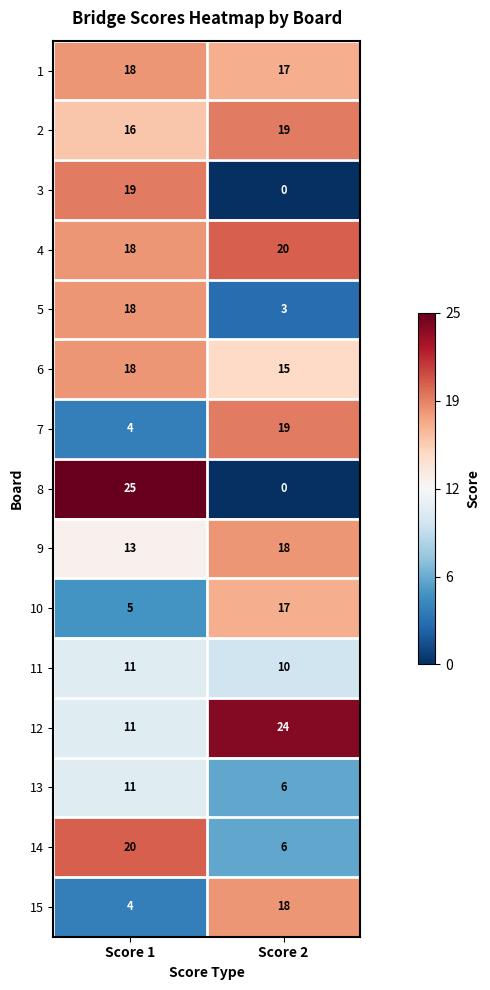

At how many categories does at least one series exceed 0?

2